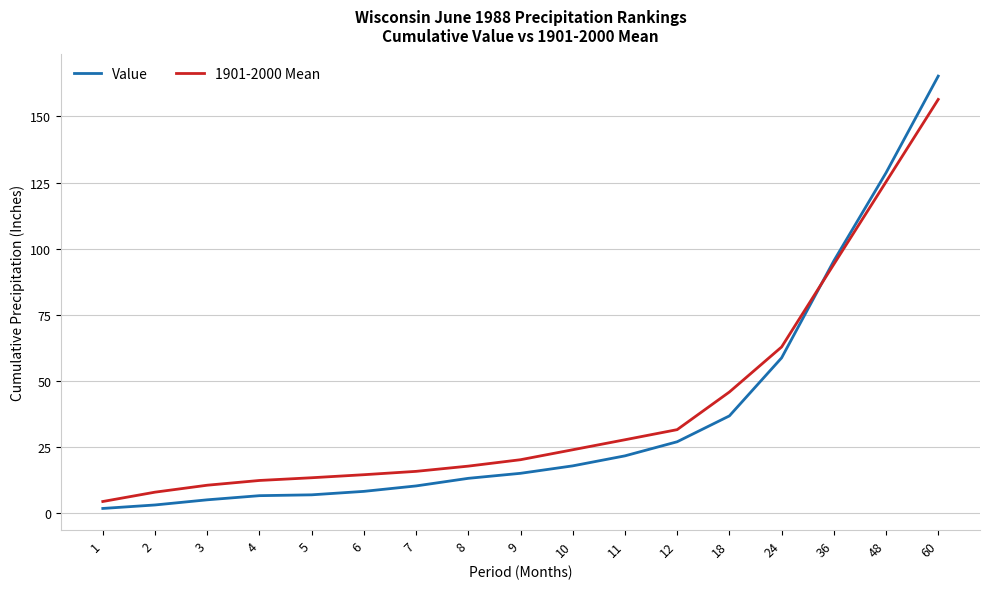

Rank the series by their average value, from lowest to highest.

Value, 1901-2000 Mean